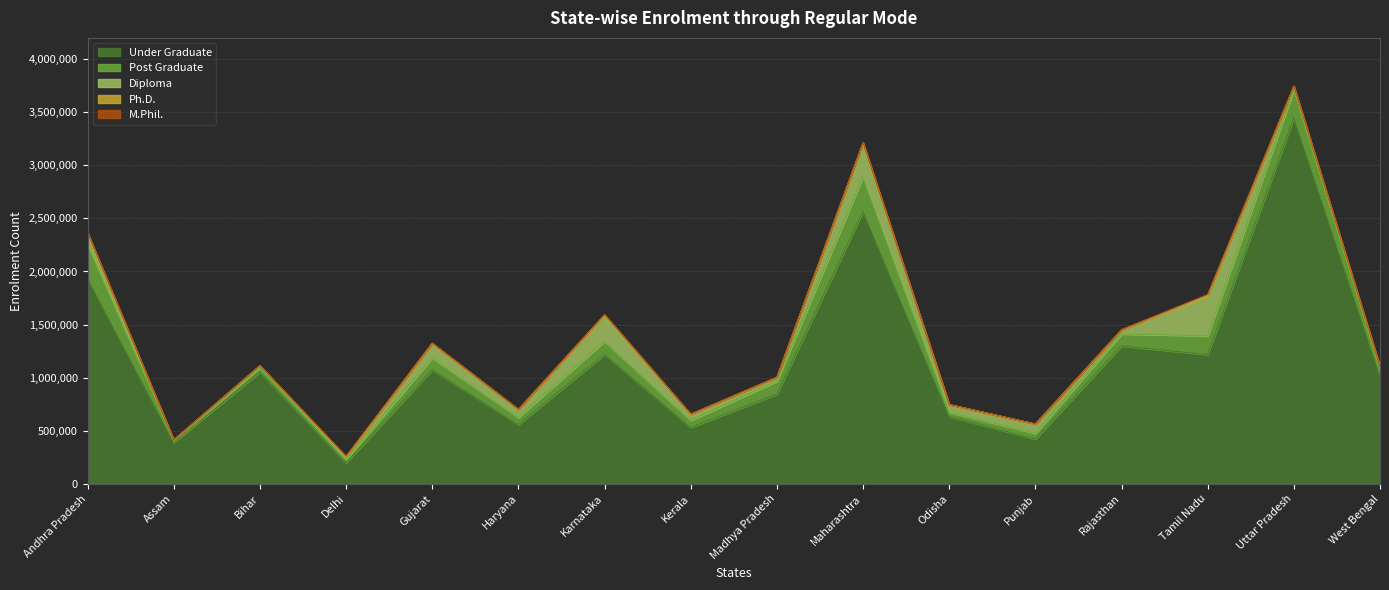

What is the difference between the second highest and minimum values in the Diploma series?

311861